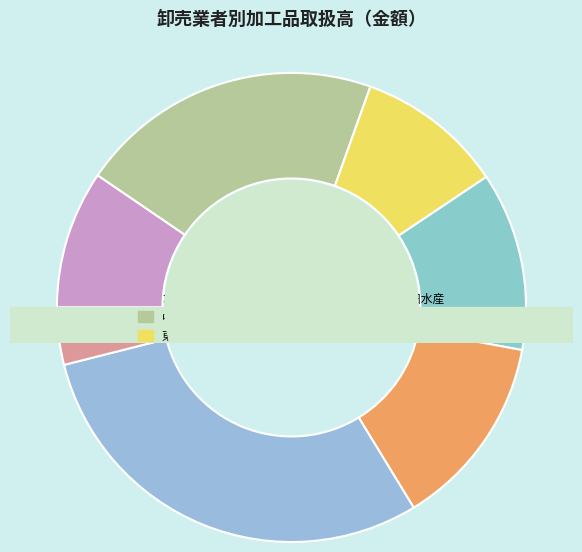

To the nearest percent, what is the average slice percentage?

14%